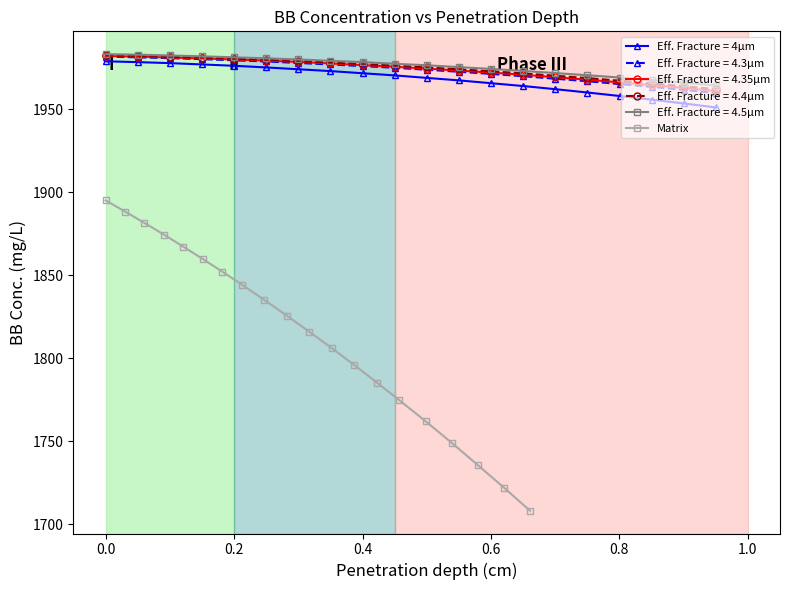

How many data points are less than 1825?

10